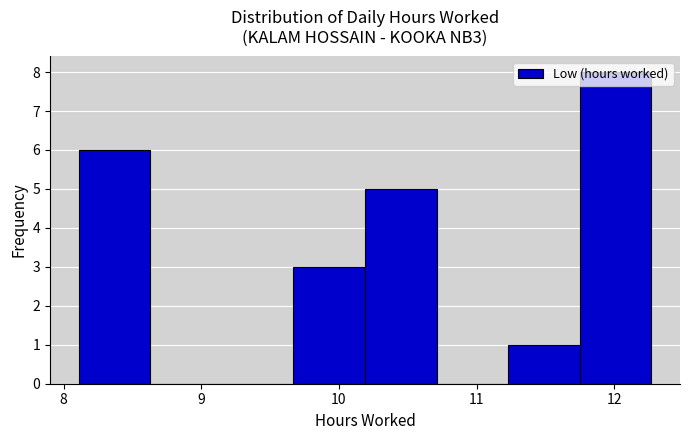

Over which range of the x-axis is the bar tallest?

11.75 to 12.27